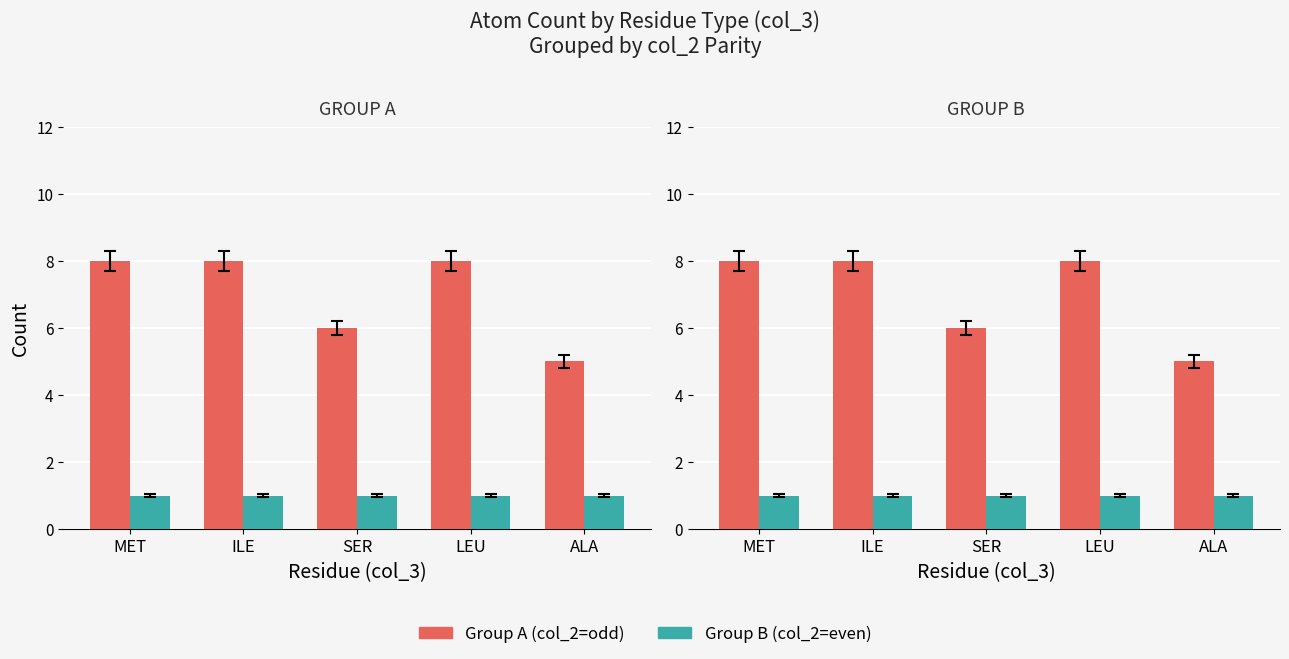

What position from the right is SER?

3